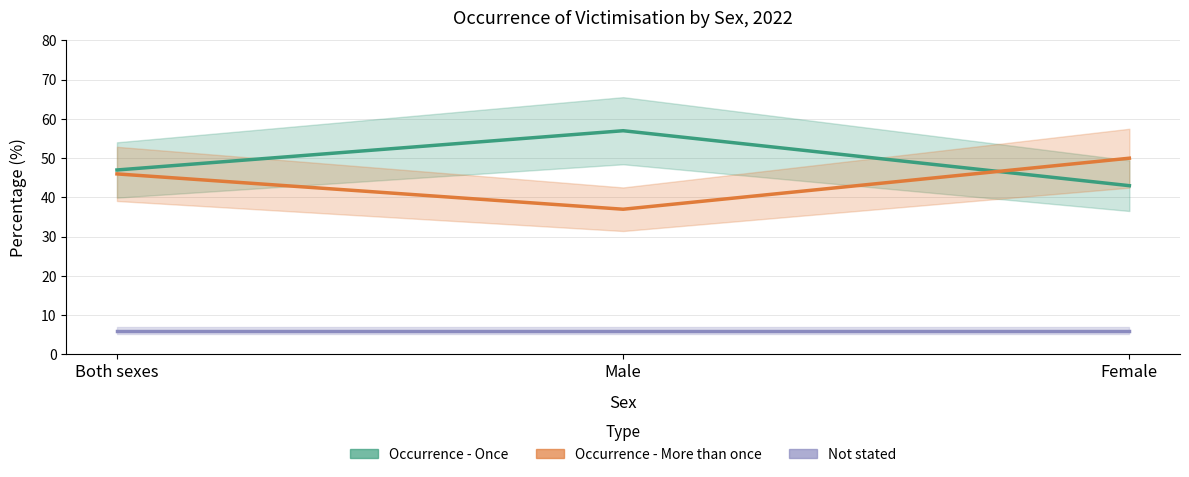

What is the label of the 1st point from the left?

Both sexes